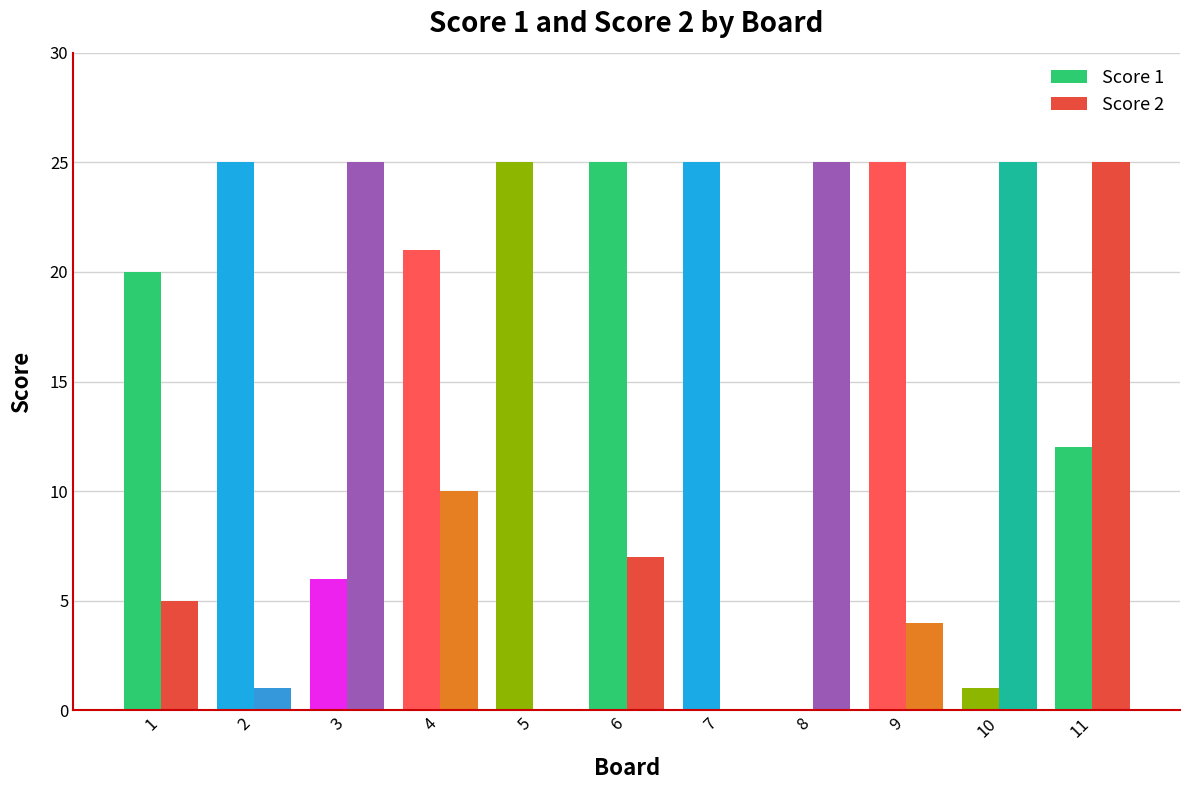

How many values in Score 1 are above zero?

10